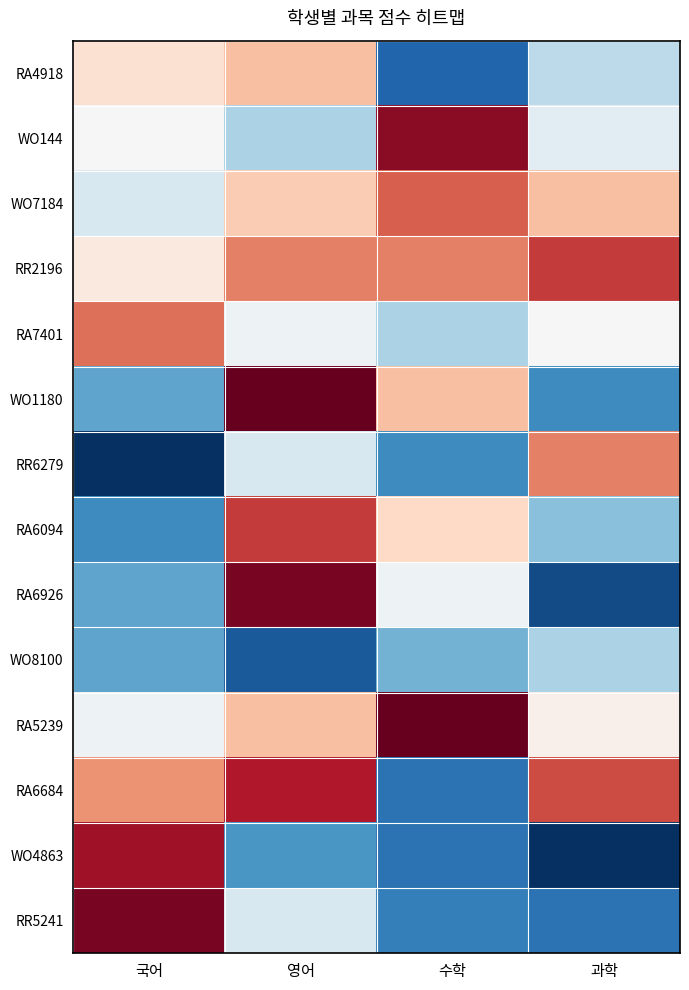

At which category is the sum across all series the highest?

영어